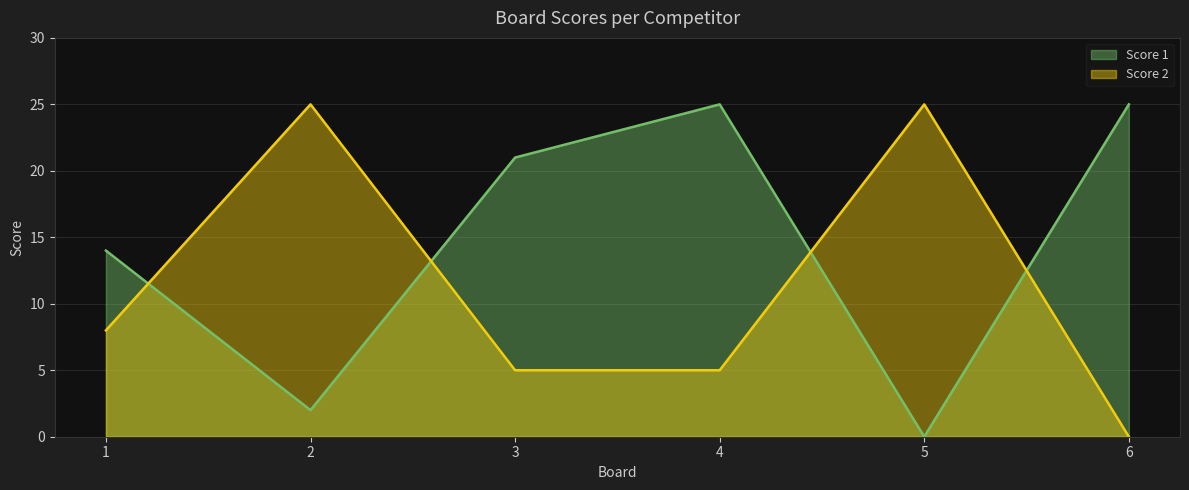

At which category is the sum across all series the highest?

4